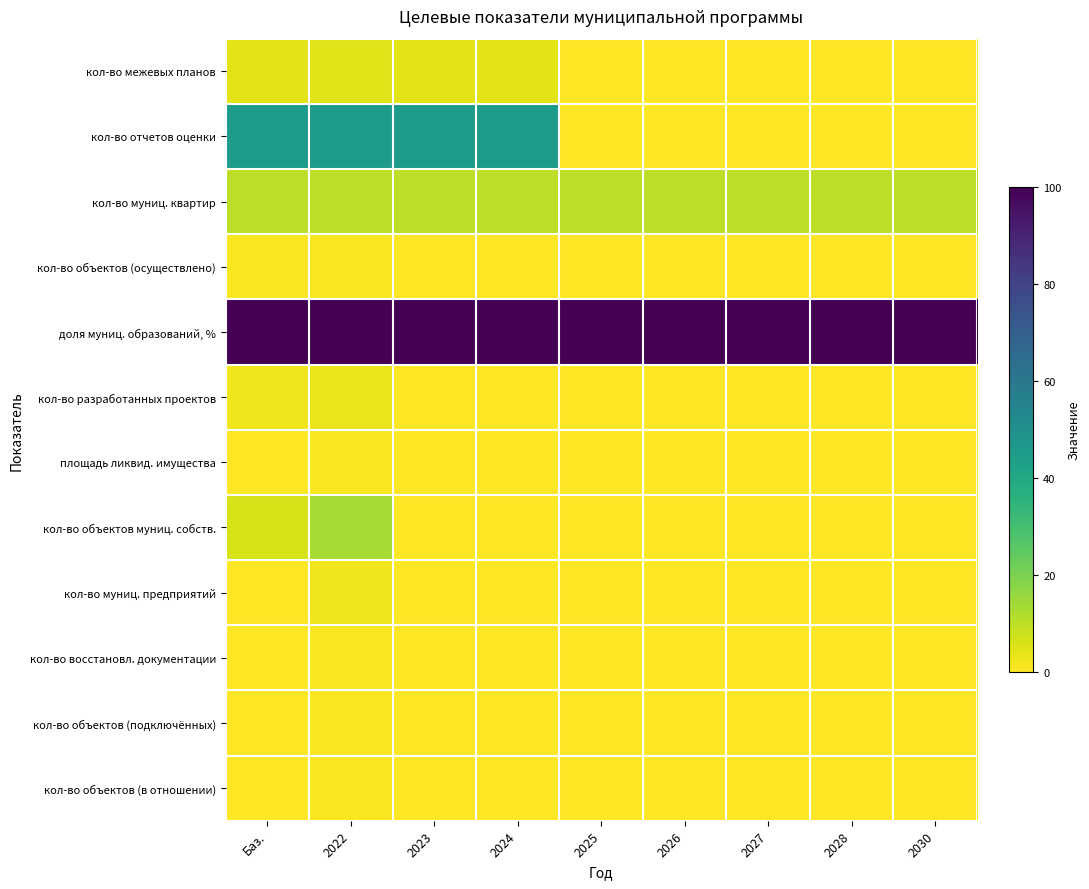

Which series has the largest range (max minus min)?

кол-во отчетов оценки